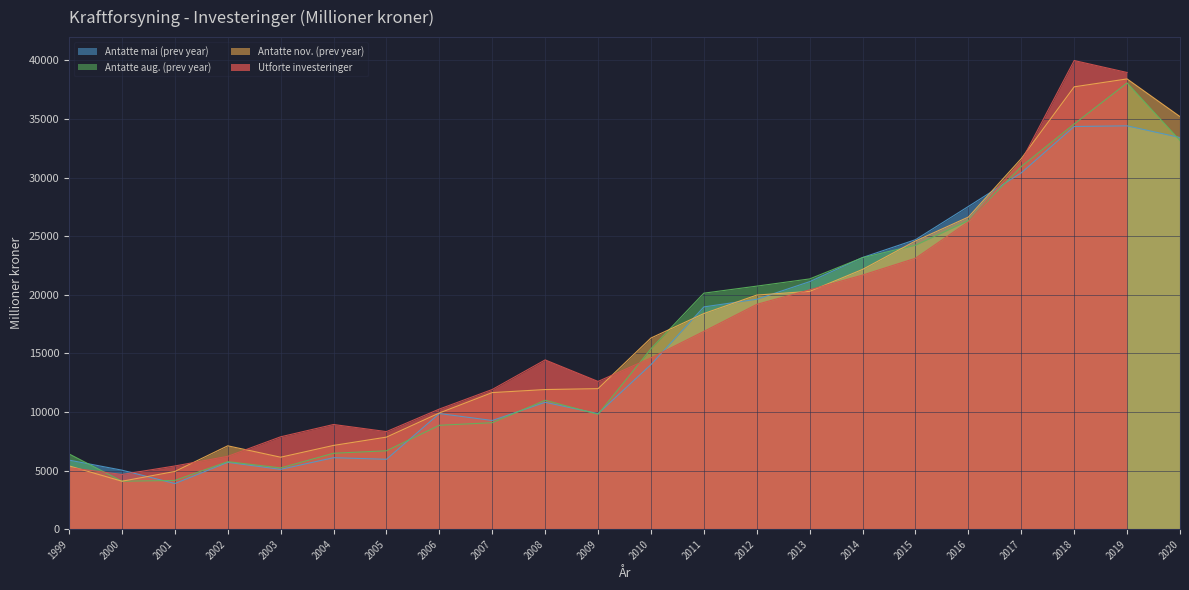

The value of Antatte aug. (prev year) at 2019 is 14626. True or false?

False